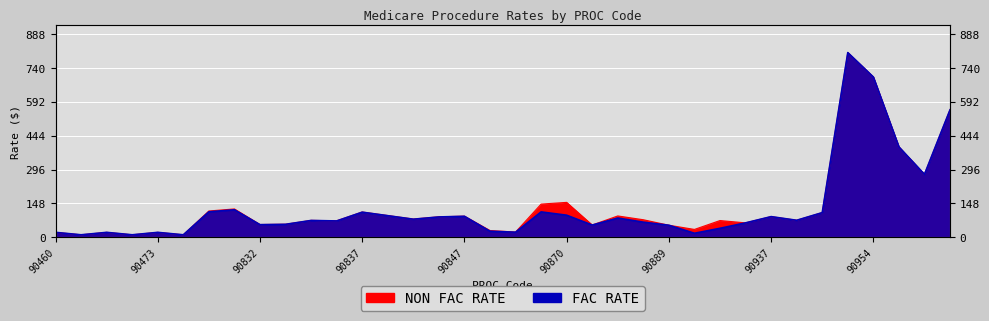

Which series has the largest total across all categories?

NON FAC RATE